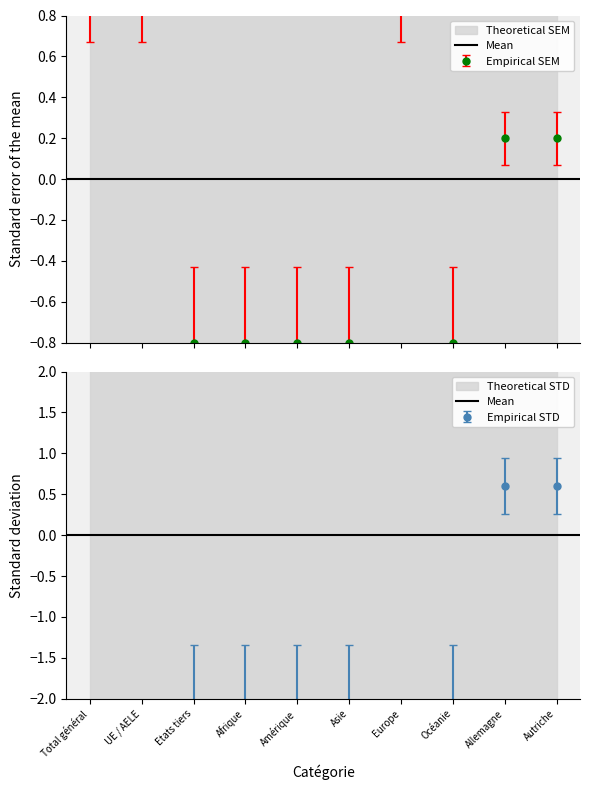

How many data points does each series have?

10